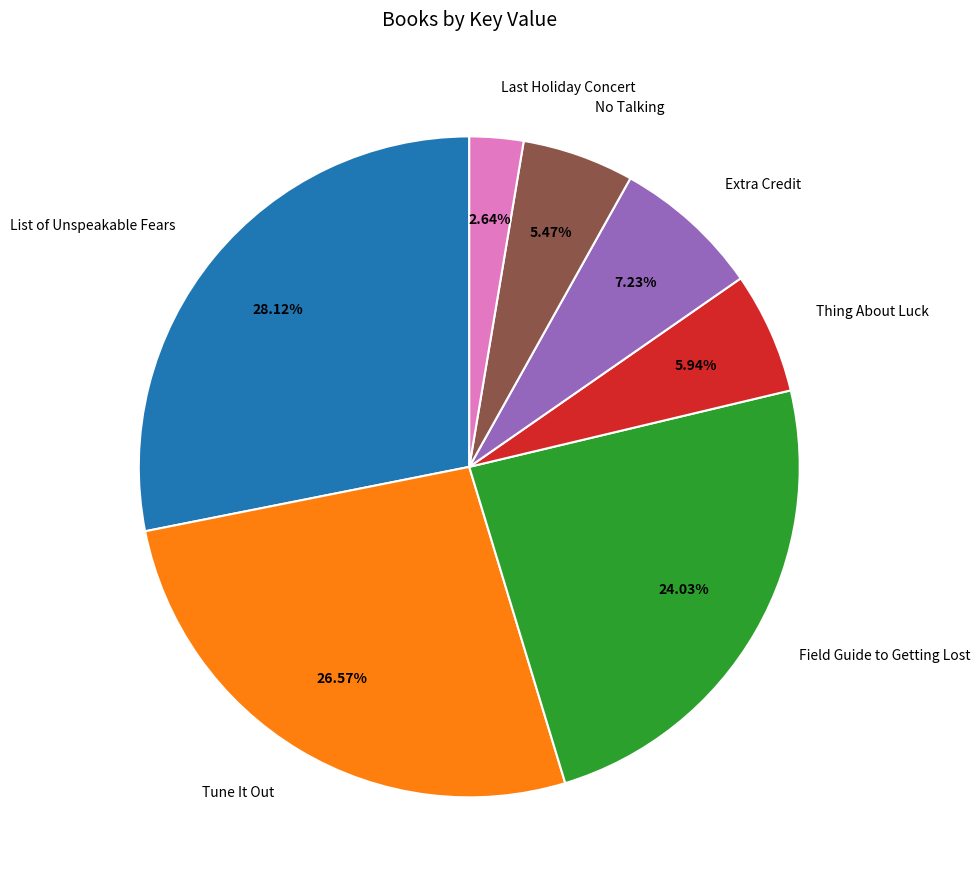

To the nearest percent, what percentage of the pie is Extra Credit?

7%